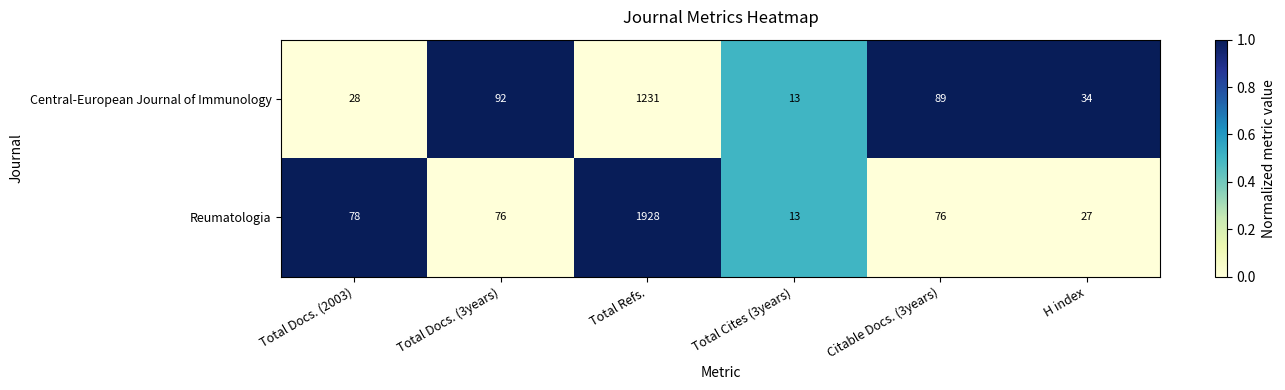

What is the sum of all Central-European Journal of Immunology values?

1487